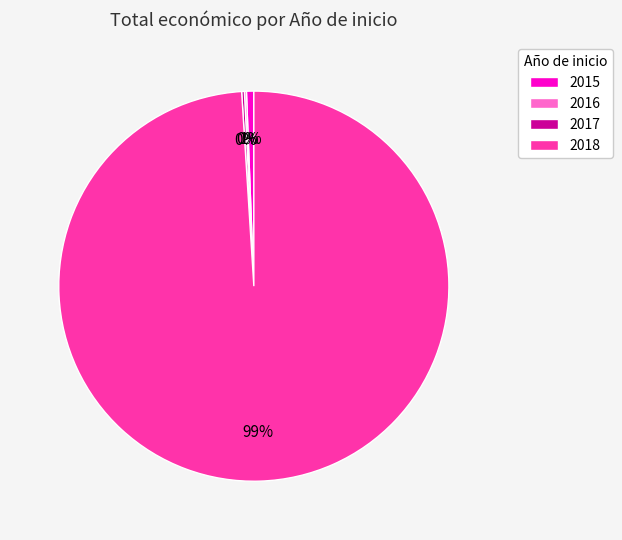

Does 2018 account for over 50% of the chart?

Yes